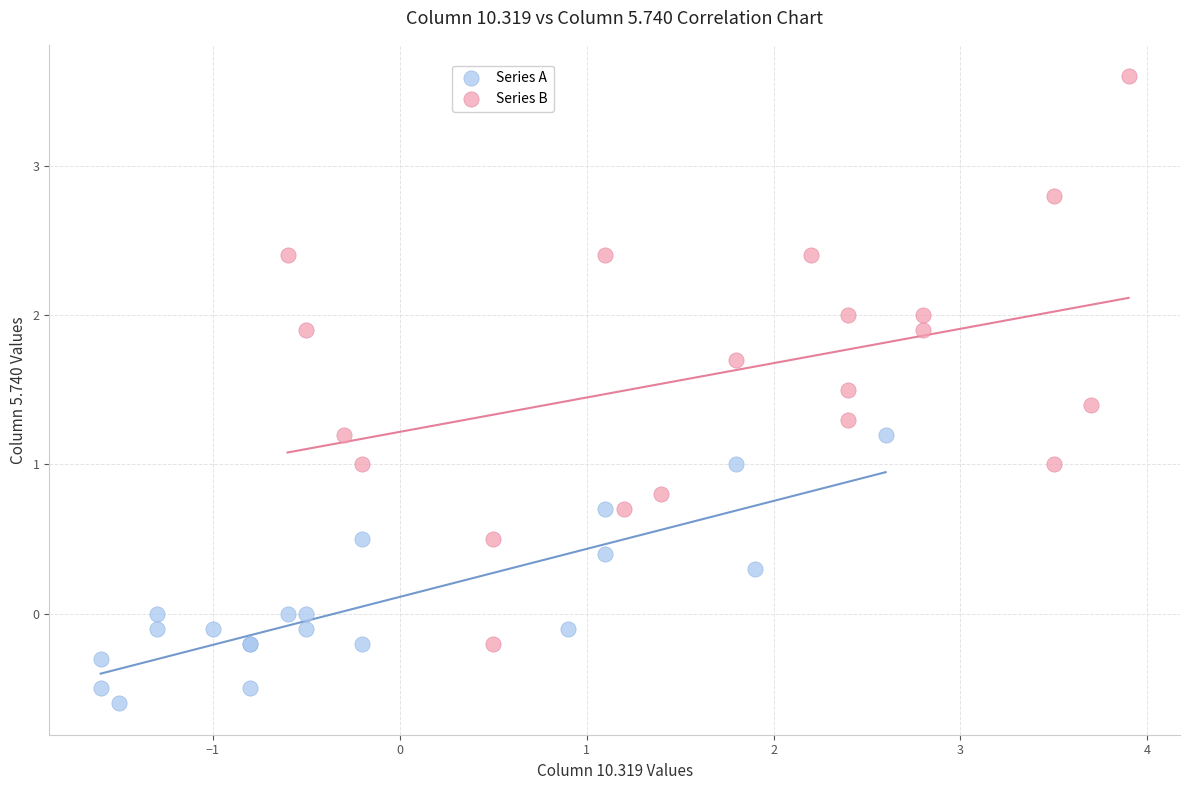

Which series reaches the minimum Y coordinate?

Series A